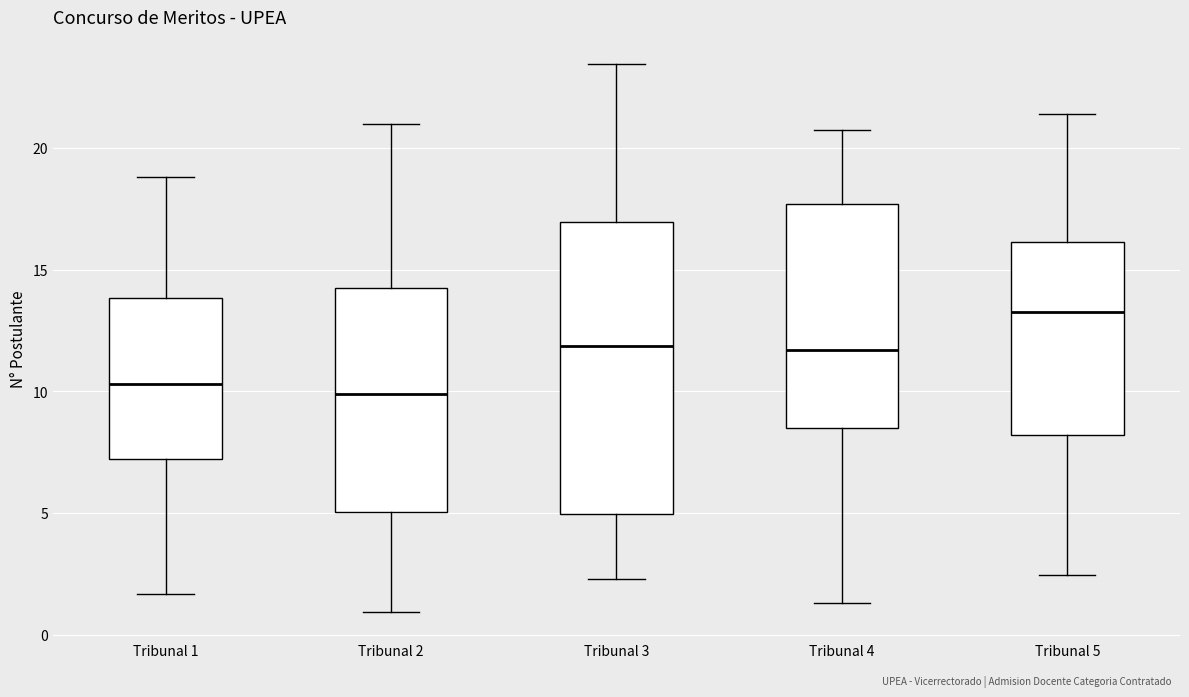

Where does the lower whisker of the box for Tribunal 5 end on the y-axis? The values are not printed on the chart, so give them approximately, as read against the axis.

2.5